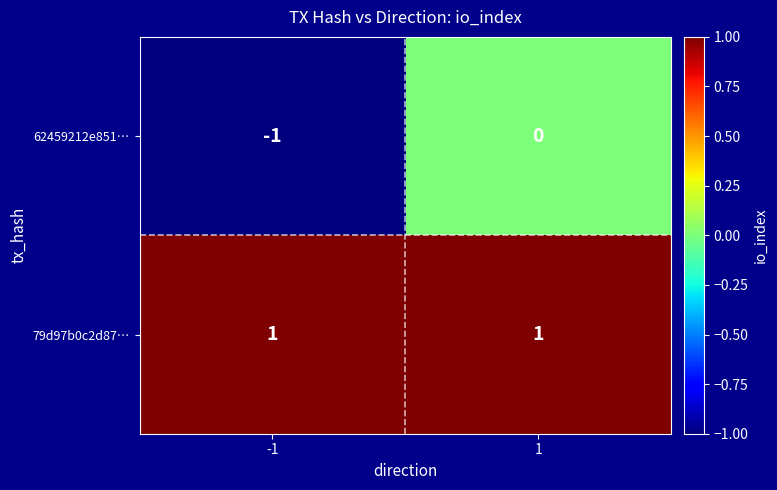

Is the value of 62459212e851… at -1 greater than the value of 79d97b0c2d87… at -1?

No